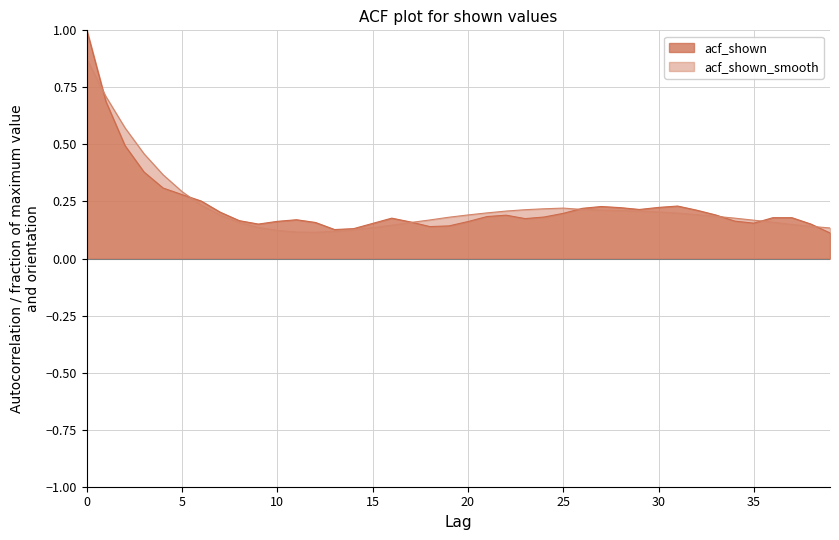

At how many categories does at least one series exceed 0?

40